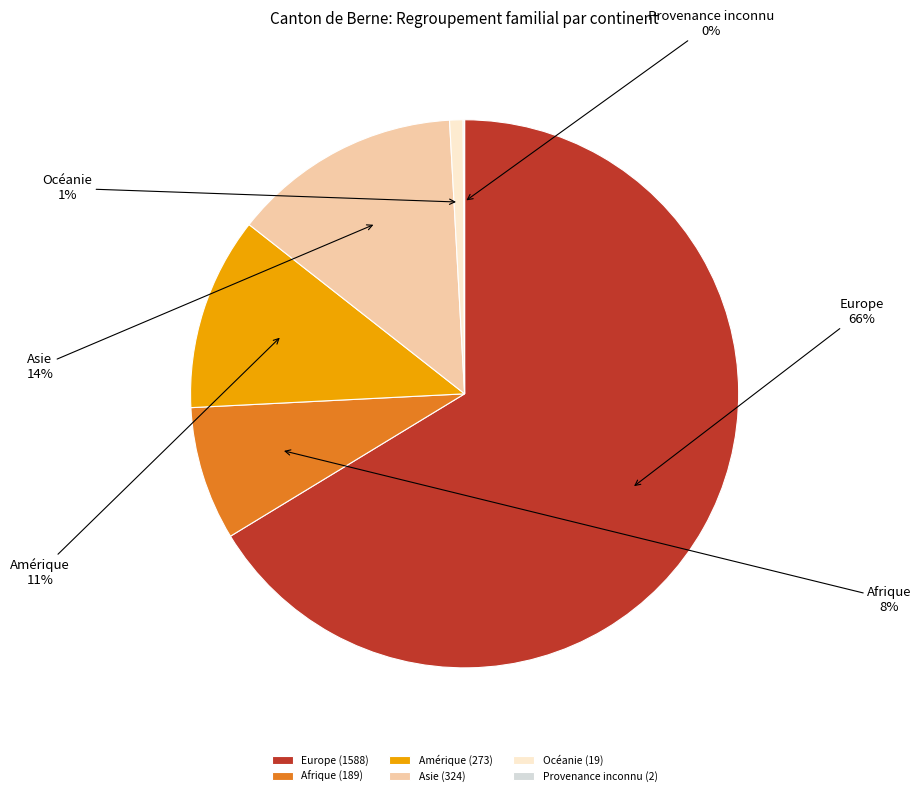

To the nearest percent, what is the difference between the largest and smallest slice percentages?

66%